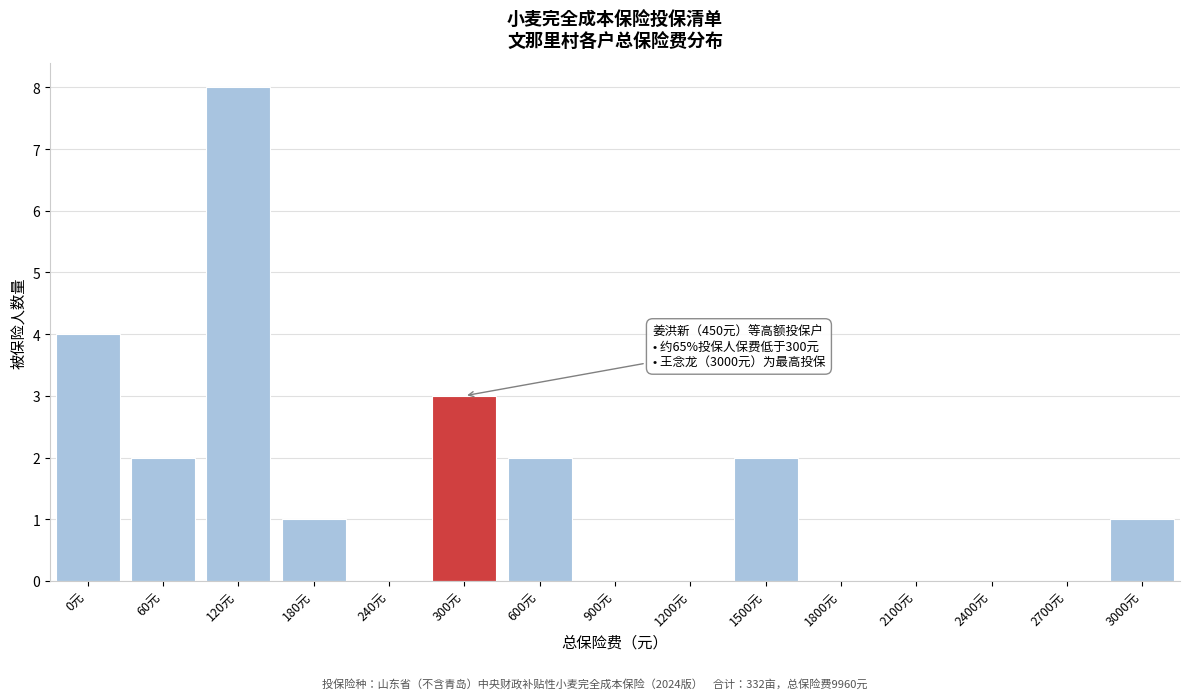

Reading right to left, extract all data points from this chart.

3000元=1	2700元=0	2400元=0	2100元=0	1800元=0	1500元=2	1200元=0	900元=0	600元=2	300元=3	240元=0	180元=1	120元=8	60元=2	0元=4